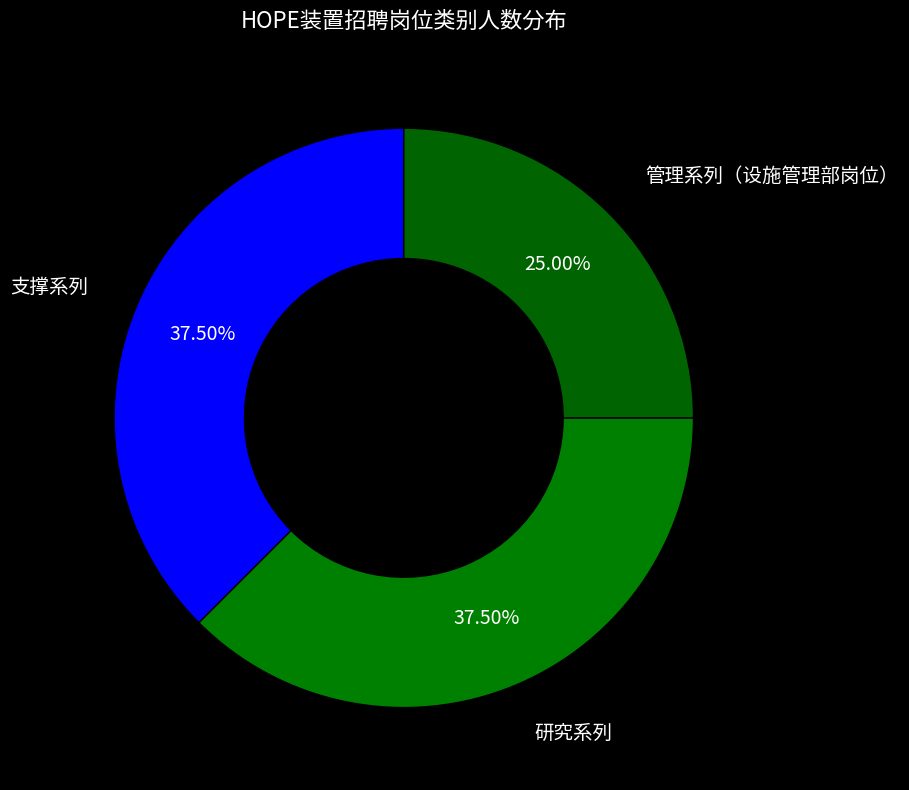

Which category has the smallest portion of the pie?

管理系列（设施管理部岗位）